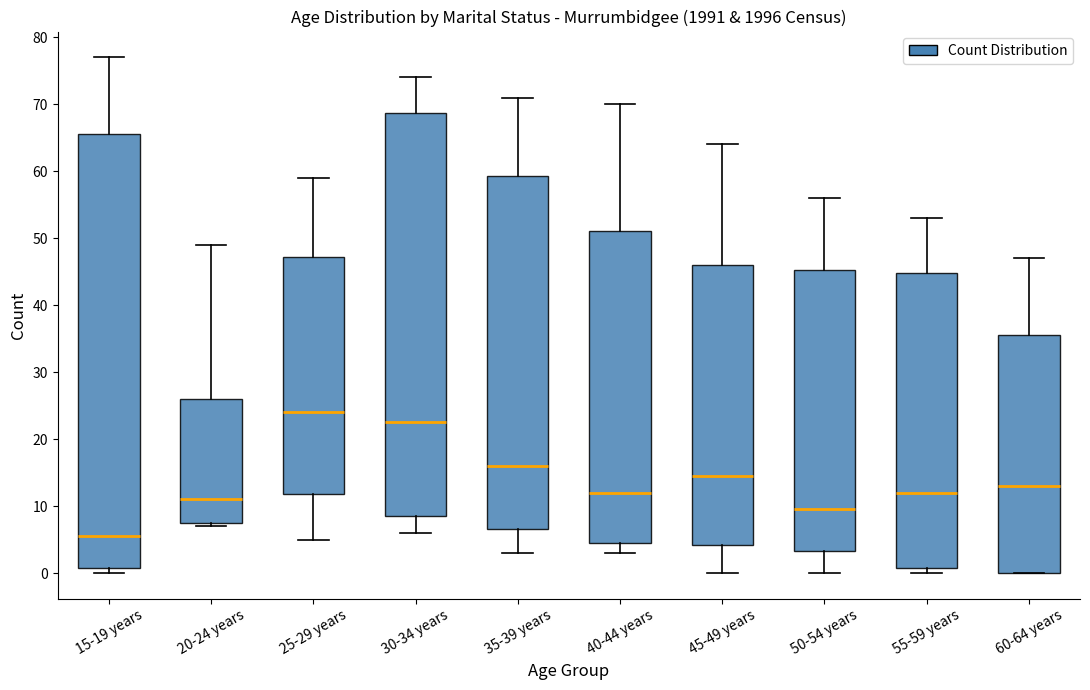

Reading left to right, transcribe this box plot: for each box, give where its median line is, the range the box spans, and where its two whiskers end, as read against the y-axis. The values are not printed on the chart, so give them approximately, as read against the axis.

15-19 years: median 6, box 1 to 66, whiskers 0 to 77
20-24 years: median 11, box 8 to 26, whiskers 7 to 49
25-29 years: median 24, box 12 to 47, whiskers 5 to 59
30-34 years: median 23, box 9 to 69, whiskers 6 to 74
35-39 years: median 16, box 7 to 59, whiskers 3 to 71
40-44 years: median 12, box 5 to 51, whiskers 3 to 70
45-49 years: median 15, box 4 to 46, whiskers 0 to 64
50-54 years: median 10, box 3 to 45, whiskers 0 to 56
55-59 years: median 12, box 1 to 45, whiskers 0 to 53
60-64 years: median 13, box 0 to 36, whiskers 0 to 47